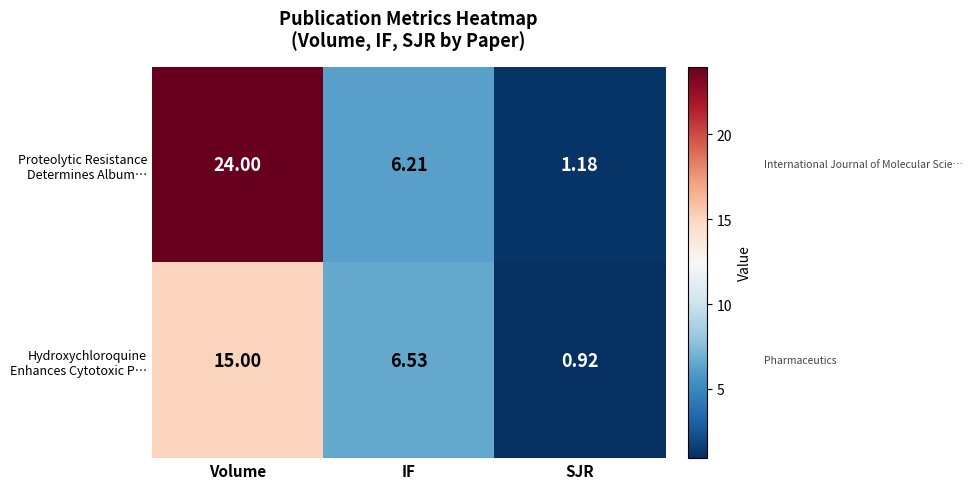

At which category is the sum across all series the highest?

Volume